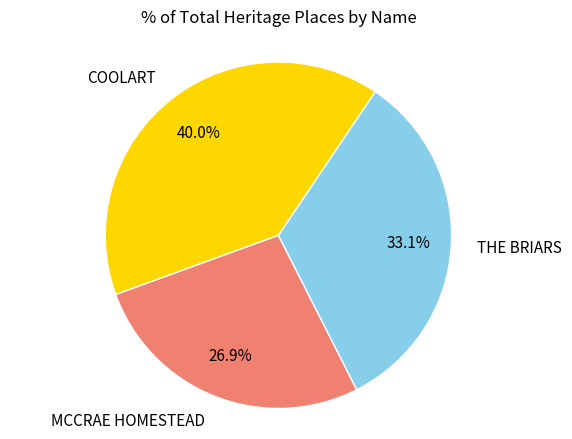

To the nearest percent, what portion does MCCRAE HOMESTEAD represent?

27%